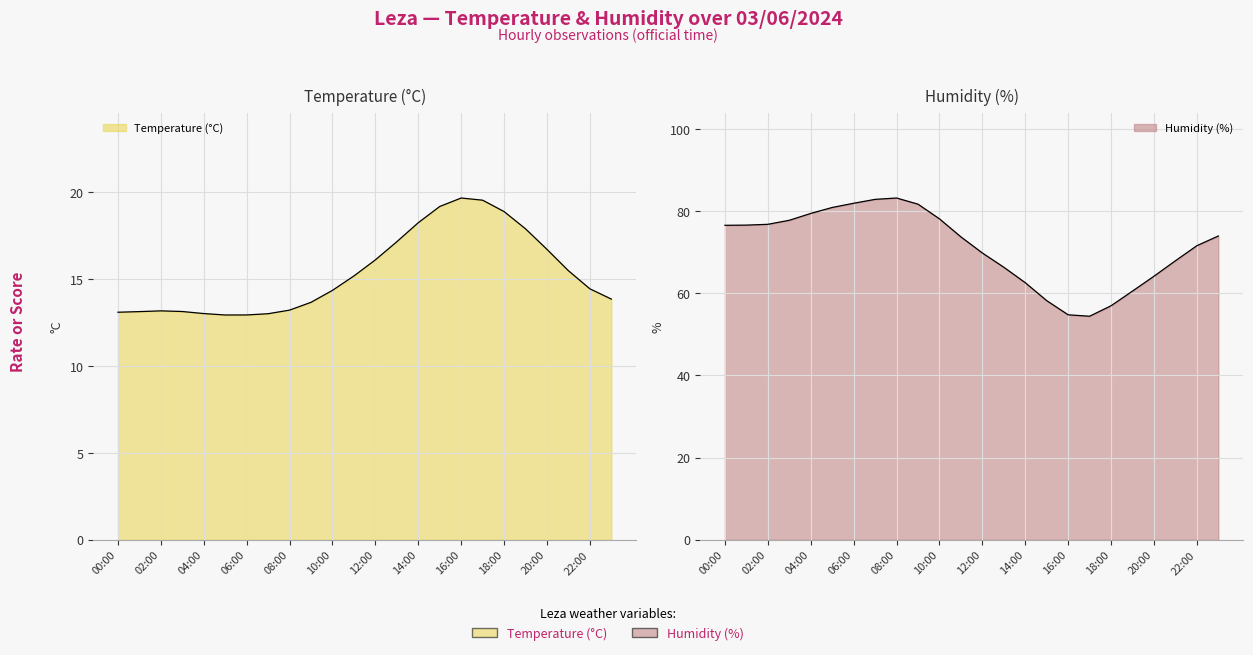

What is the difference between the Temperature (°C) values at 11:00 and 14:00?

3.1